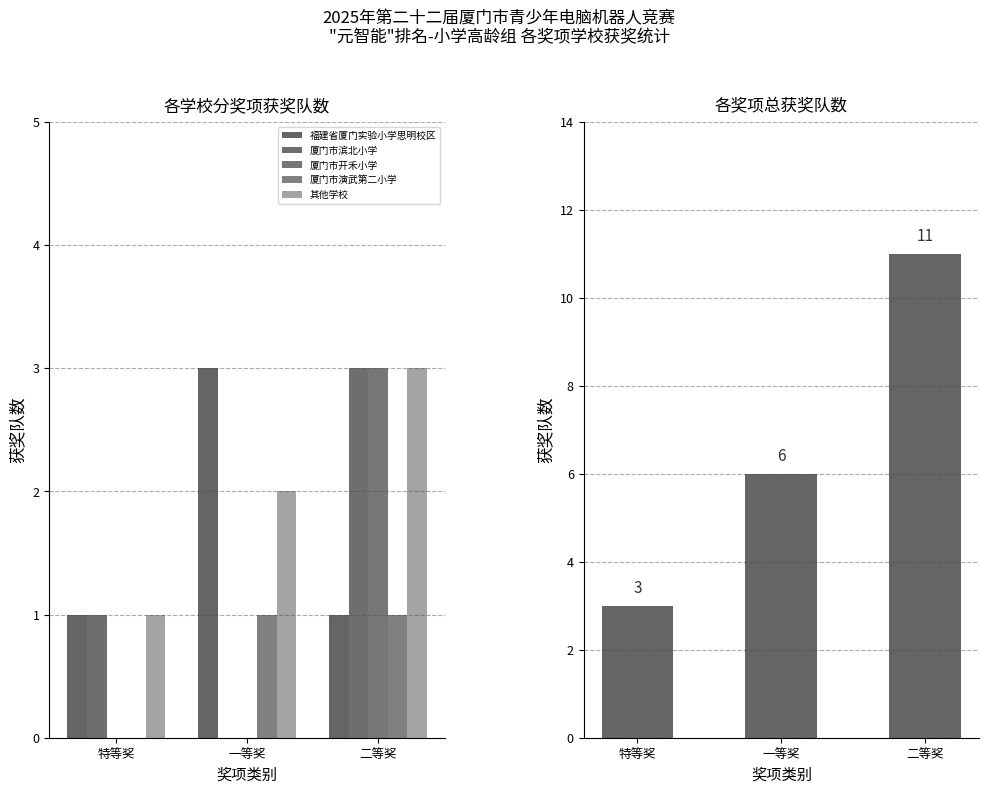

Reading left to right, extract all data points from this chart.

福建省厦门实验小学思明校区: 特等奖=1	一等奖=3	二等奖=1
厦门市滨北小学: 特等奖=1	一等奖=0	二等奖=3
厦门市开禾小学: 特等奖=0	一等奖=0	二等奖=3
厦门市演武第二小学: 特等奖=0	一等奖=1	二等奖=1
其他学校: 特等奖=1	一等奖=2	二等奖=3